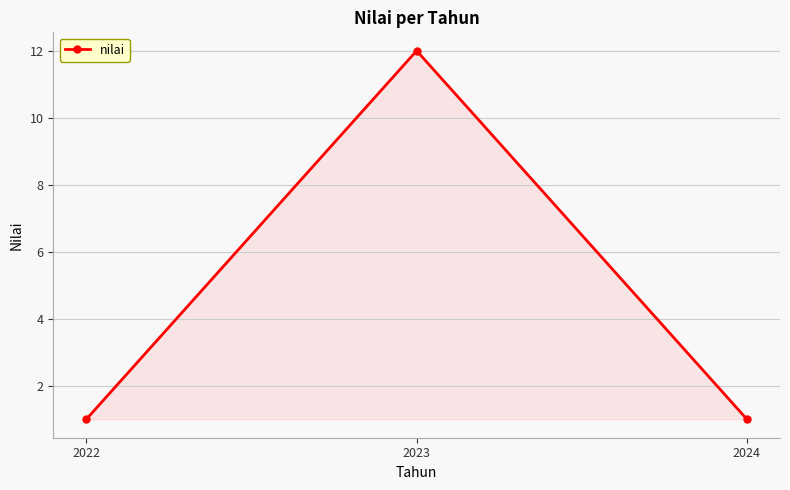

Is it true that the value at 2022 is 0?

False